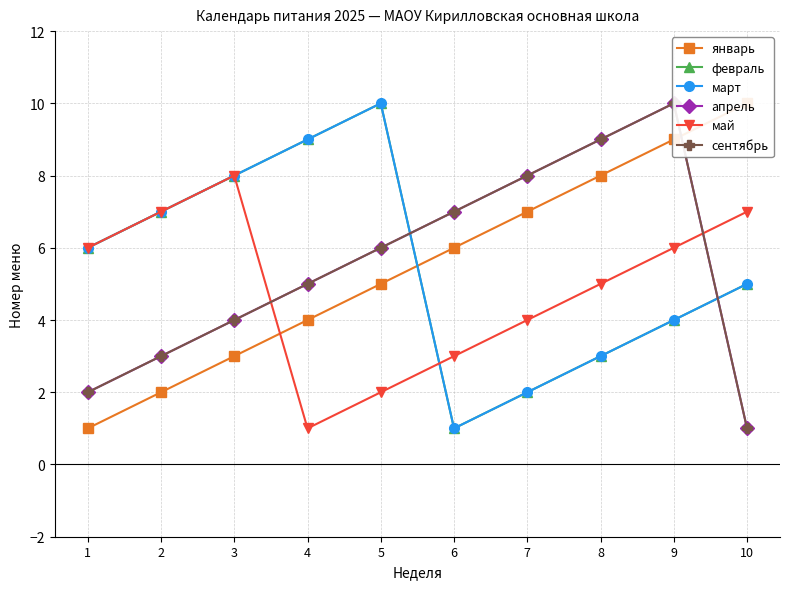

How many series are shown in this chart?

6